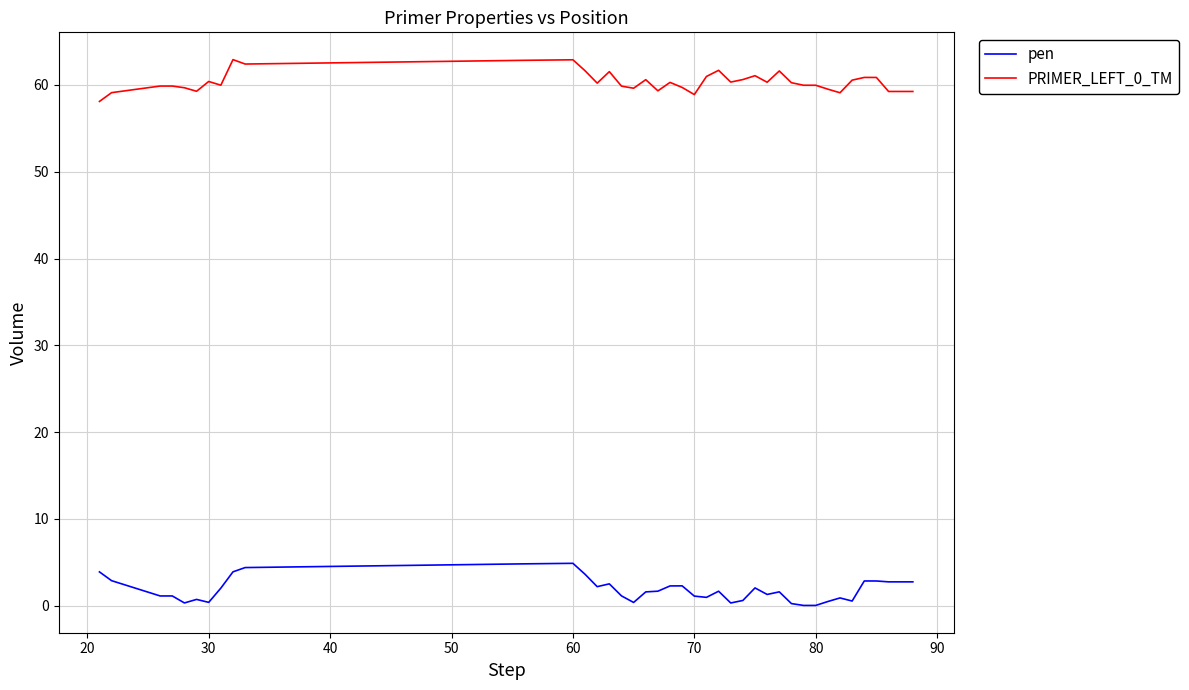

Does the chart have visible grid lines?

Yes